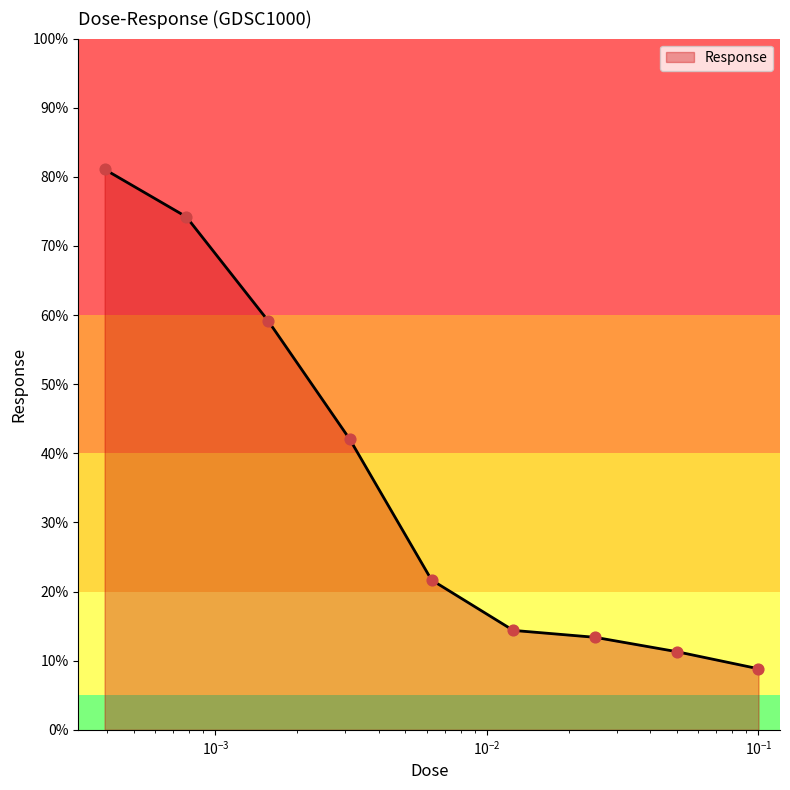

What is the smallest value displayed?

8.8